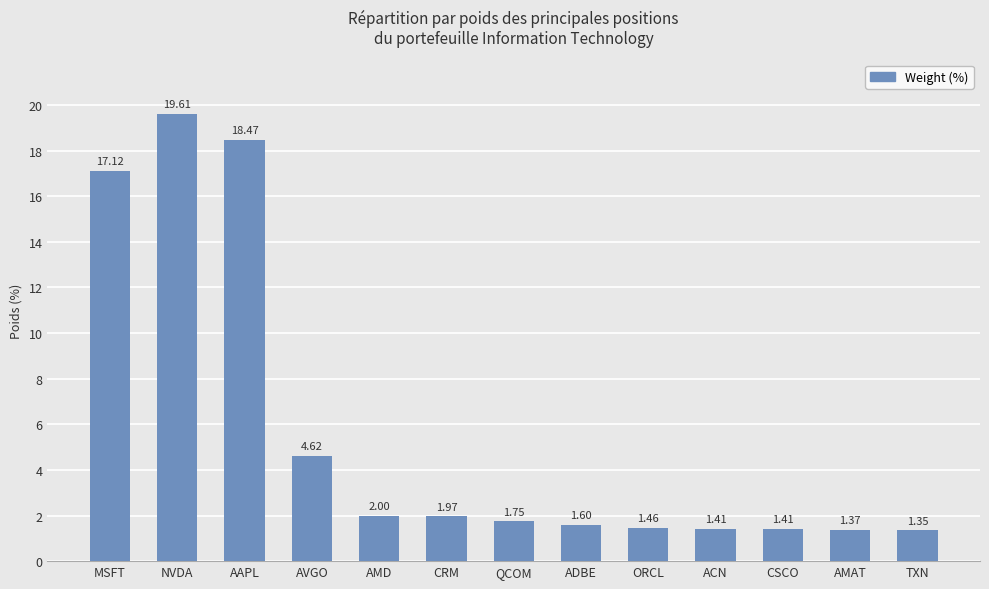

What is the sum of the values at CSCO and NVDA?

21.0